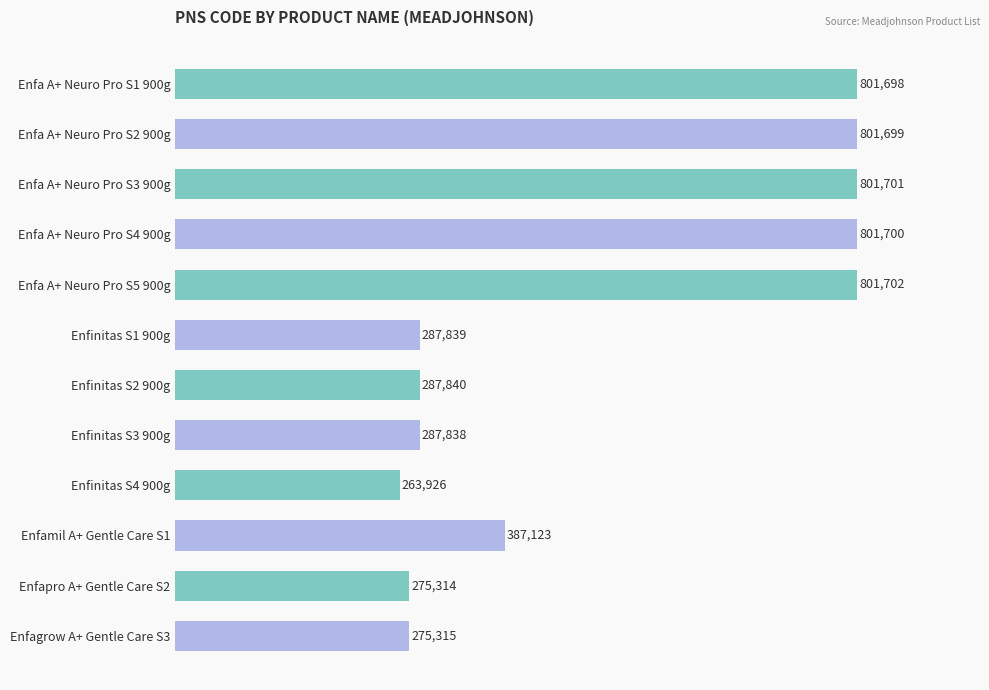

Reading top to bottom, list all the values displayed in this chart.

801698	801699	801701	801700	801702	287839	287840	287838	263926	387123	275314	275315